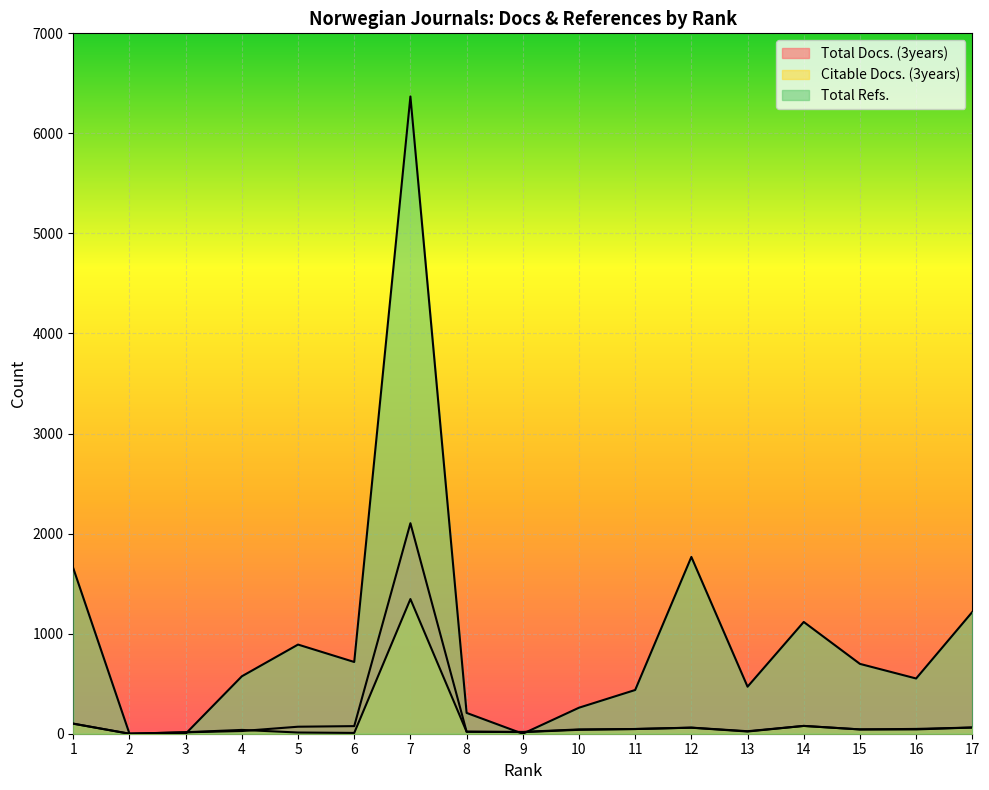

Between 11 and 14, which is larger?

14